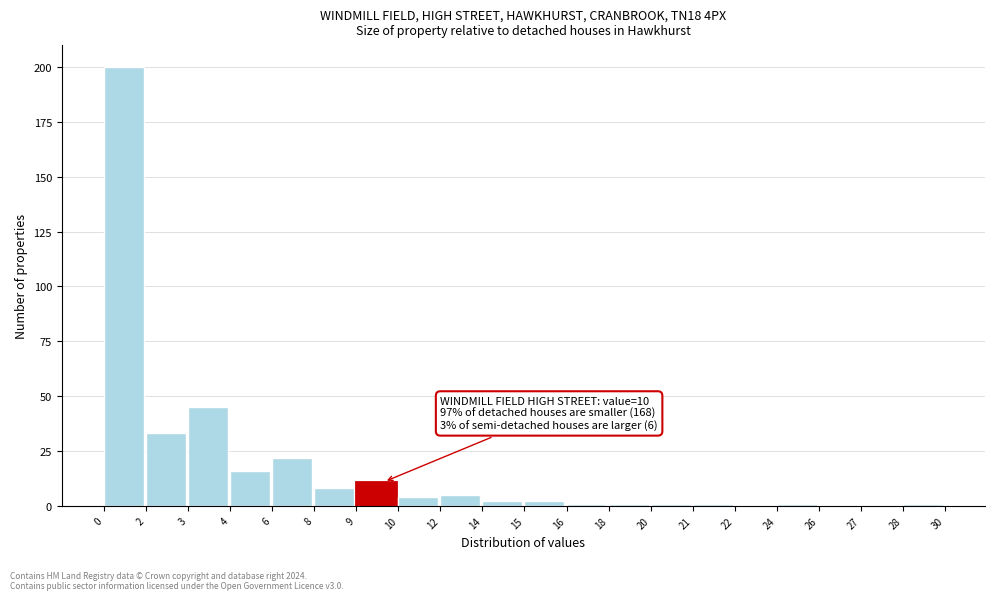

Reading left to right, transcribe all the data shown in this chart.

0=200	2=33	3=45	4=16	6=22	8=8	9=11	10=4	12=5	14=2	15=2	16=1	18=1	20=1	21=1	22=0	24=1	26=0	27=0	28=1